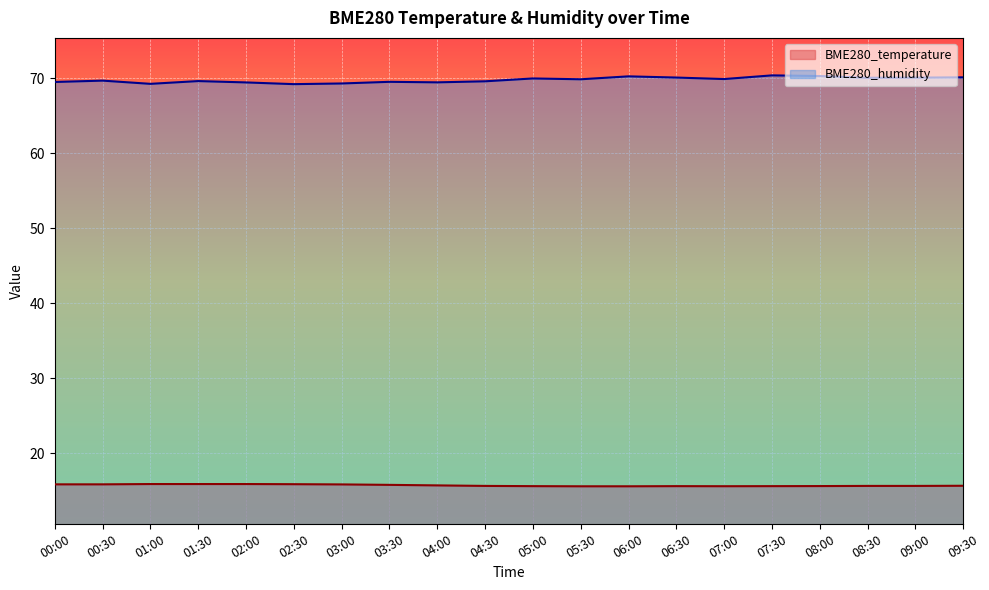

True or false: BME280_temperature and BME280_humidity intersect in this chart.

False